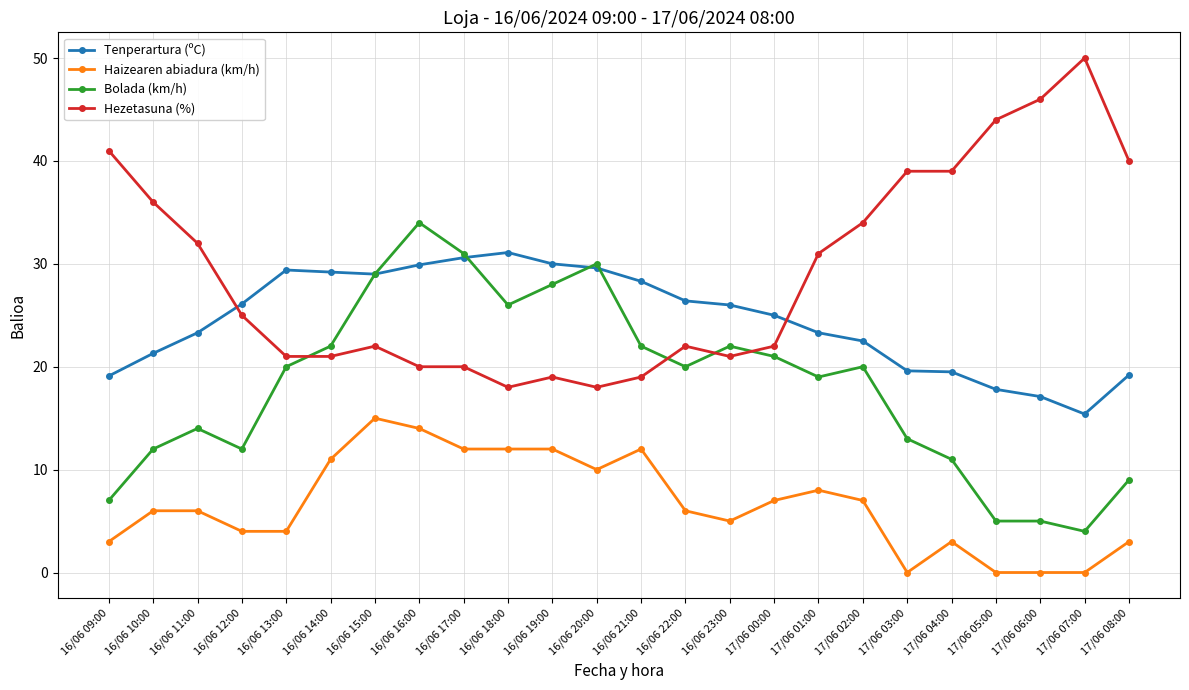

Where do Tenperartura (ºC) and Hezetasuna (%) first cross each other?

16/06 11:00 and 16/06 12:00